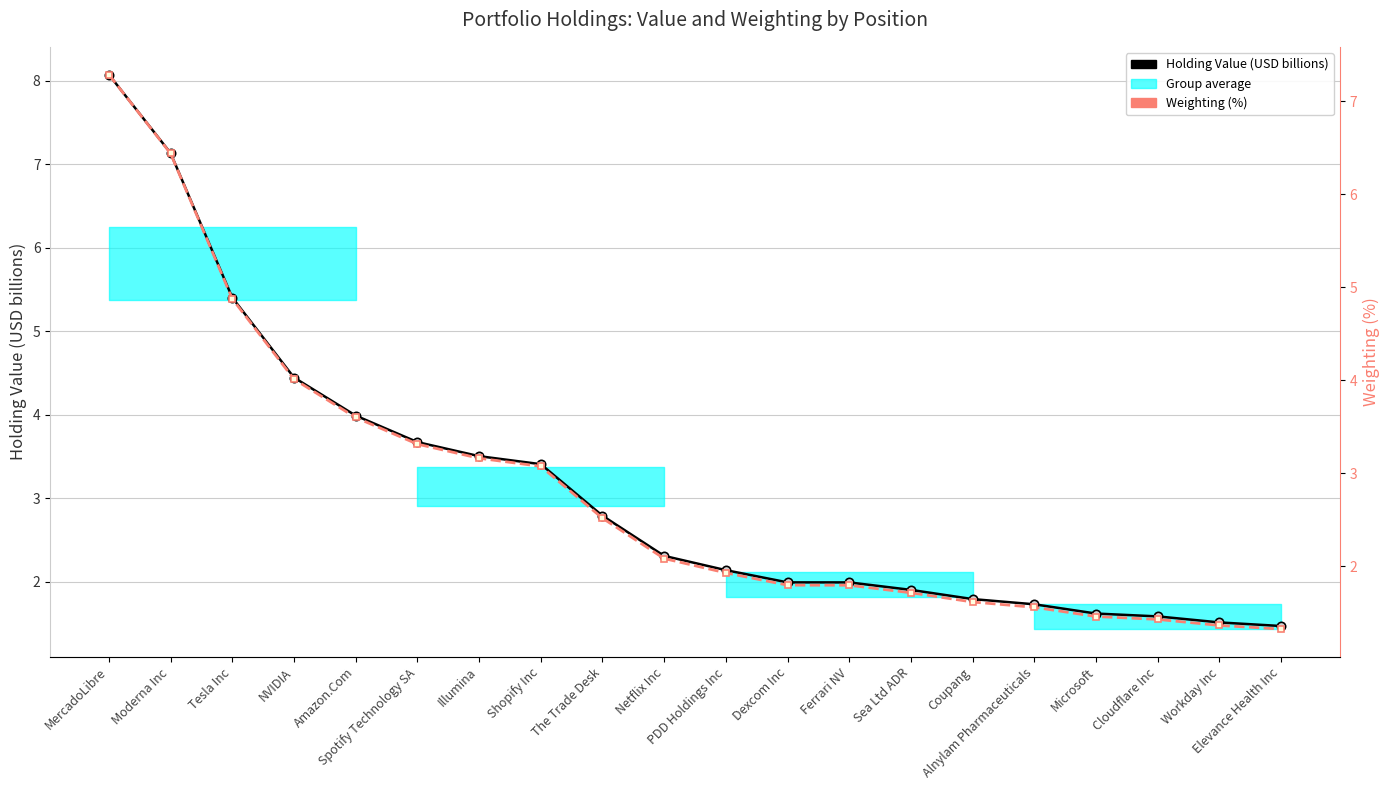

How many values in the Weighting (%) series are below 2?

10